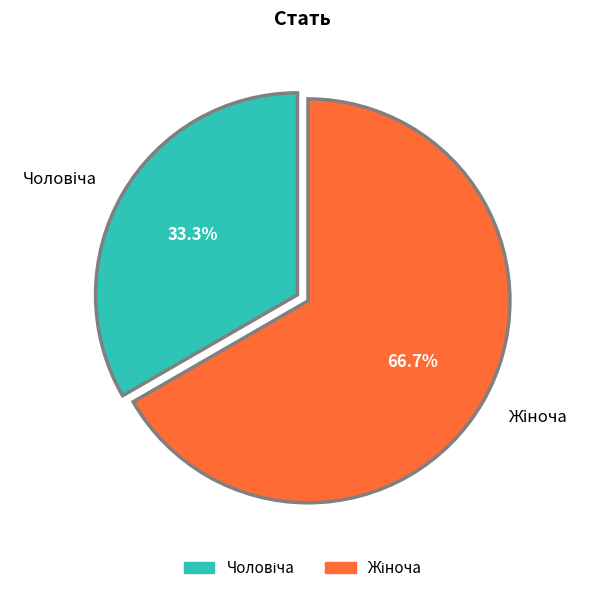

To the nearest percent, what is the difference between the largest and smallest slice percentages?

33%